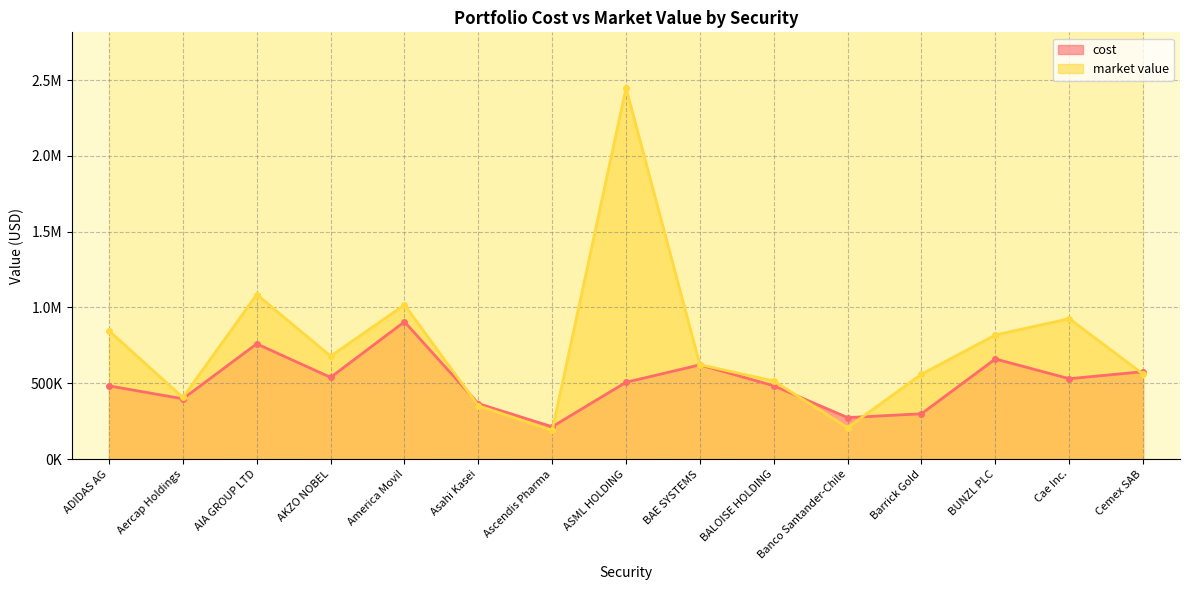

List the series in order of their peak value, lowest first.

cost, market value